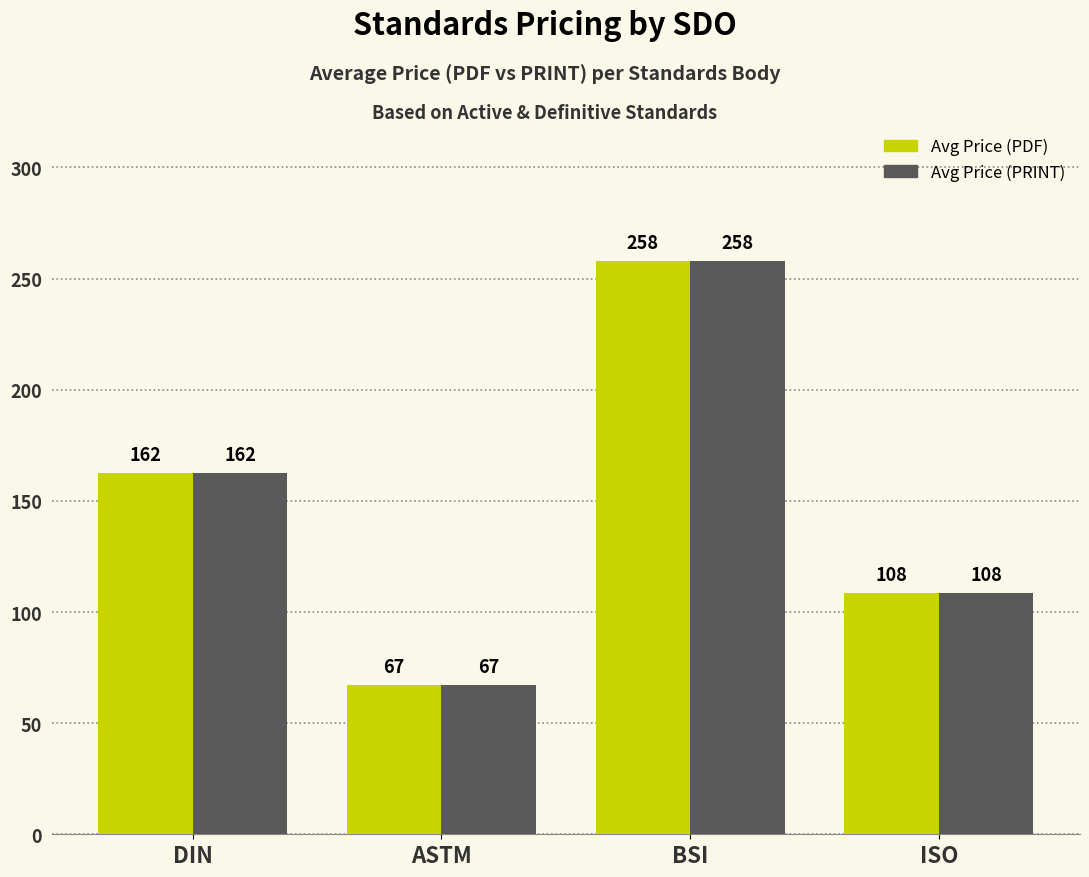

Which category has the highest value in the Avg Price (PRINT) series?

BSI